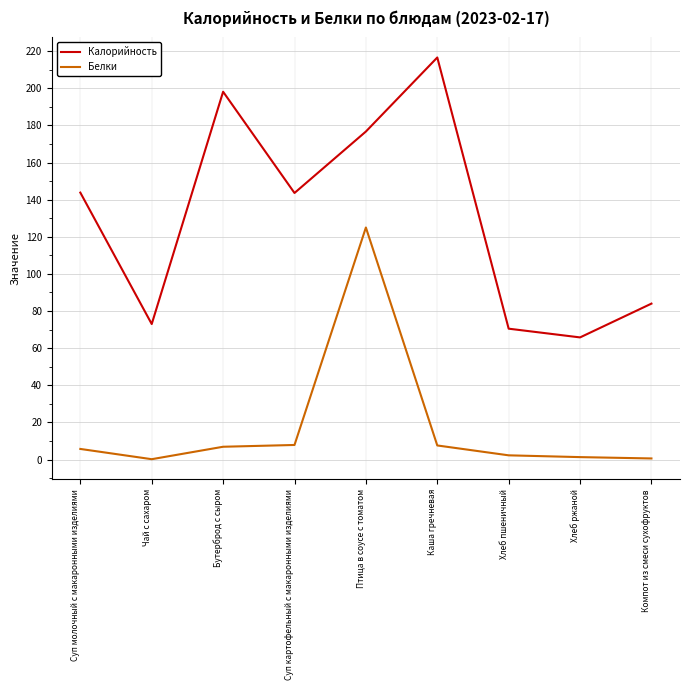

Where does the Белки series first go above 5?

Суп молочный с макаронными изделиями